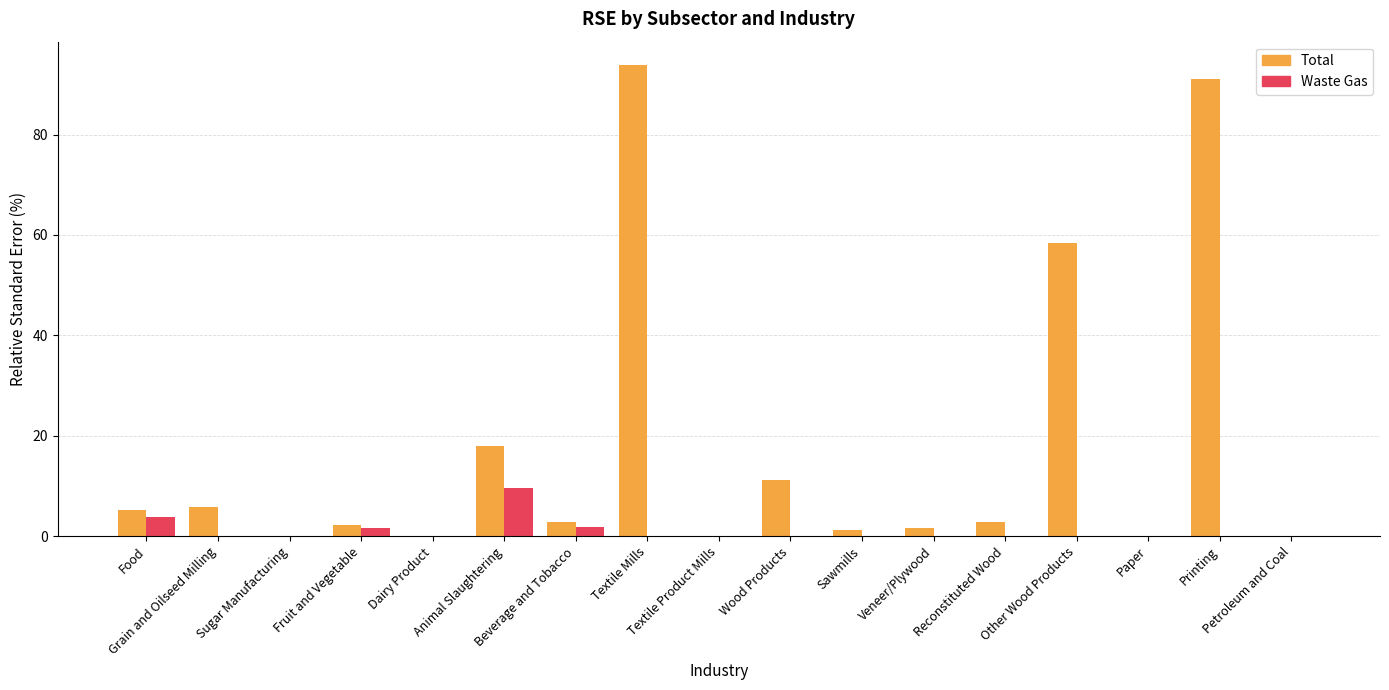

What is the maximum value shown in the chart?

93.8